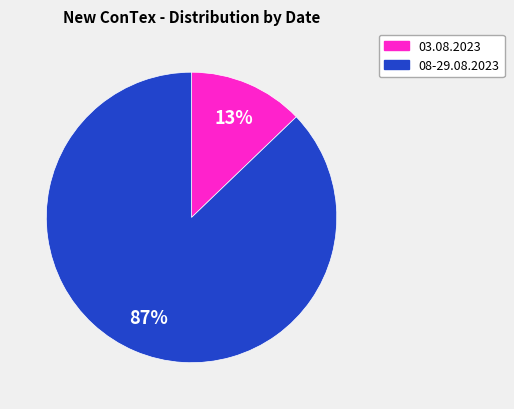

To the nearest percent, what is the difference between the largest and smallest slice percentages?

74%